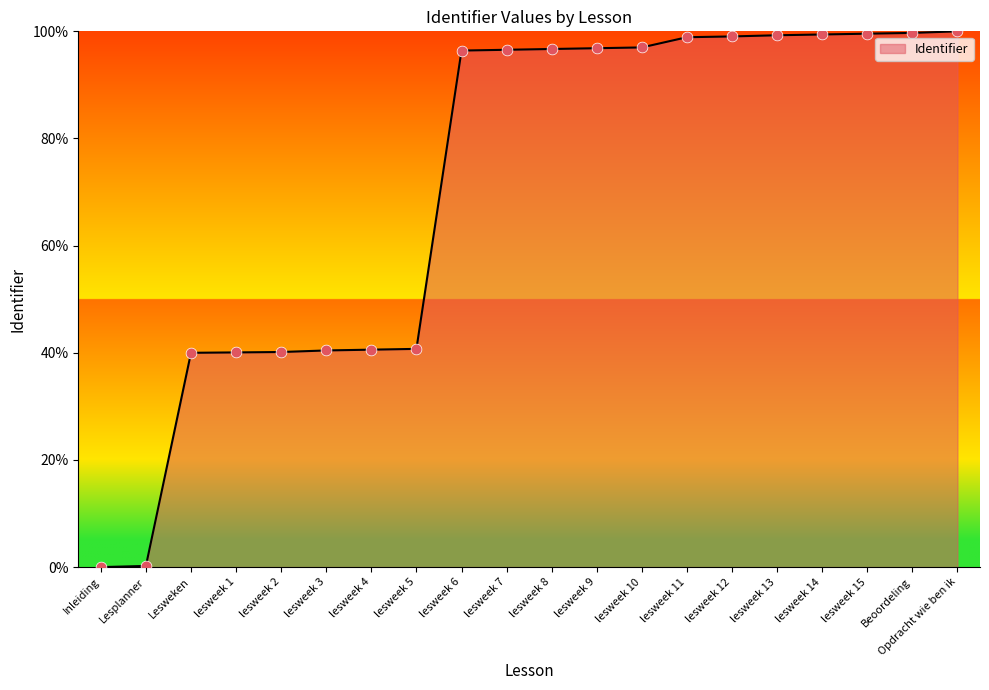

What is the change in value from lesweek 3 to lesweek 15?

+59.1